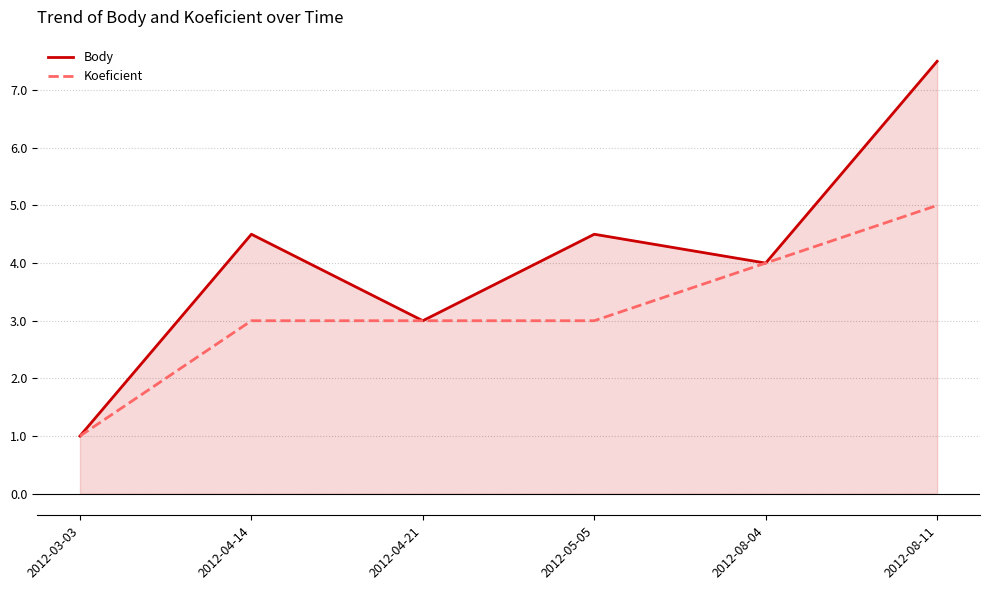

How many lines are shown in the chart?

2